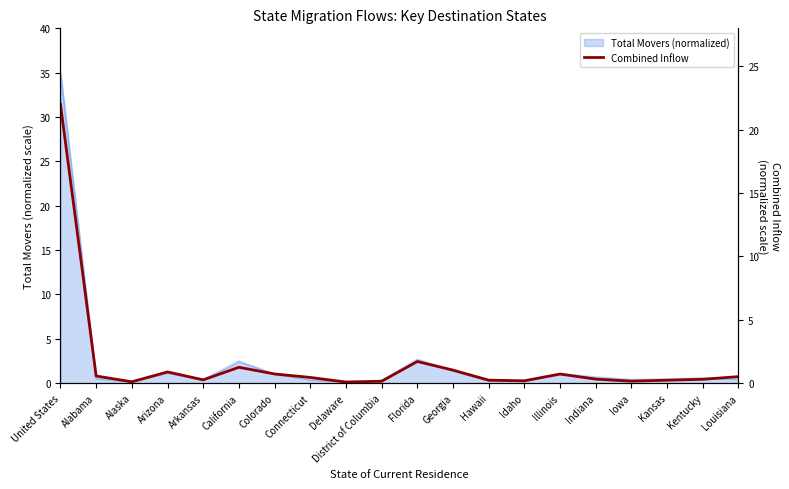

Does the chart have visible grid lines?

No